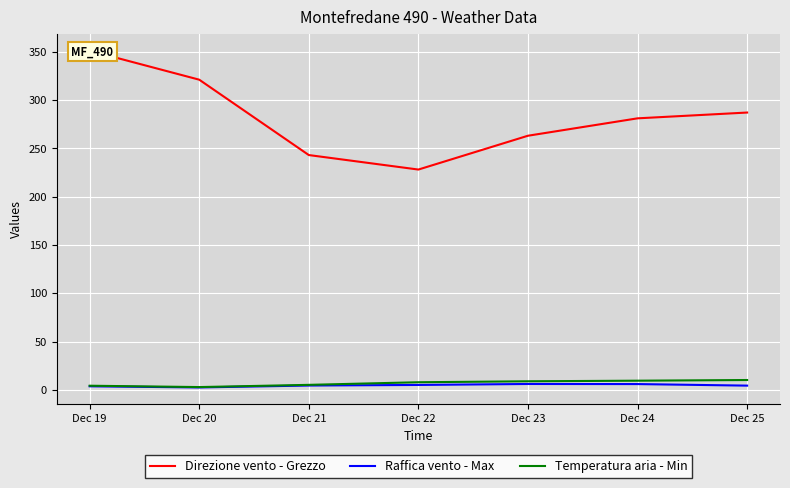

Reading left to right, list all the values displayed in this chart.

Direzione vento - Grezzo: Dec 19=351.0	Dec 20=321.0	Dec 21=243.0	Dec 22=228.0	Dec 23=263.0	Dec 24=281.0	Dec 25=287.0
Raffica vento - Max: Dec 19=3.7	Dec 20=2.5	Dec 21=4.5	Dec 22=5.1	Dec 23=6.1	Dec 24=6.0	Dec 25=4.4
Temperatura aria - Min: Dec 19=4.3	Dec 20=2.9	Dec 21=5.2	Dec 22=7.9	Dec 23=8.9	Dec 24=9.5	Dec 25=10.2